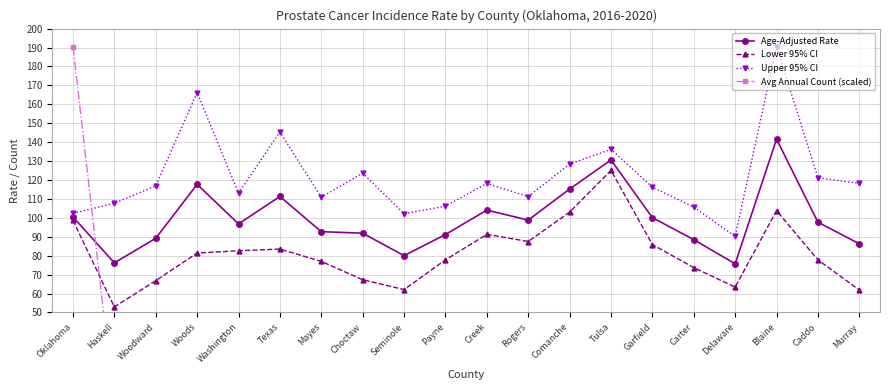

How many interior local peaks does the Age-Adjusted Rate series have?

5